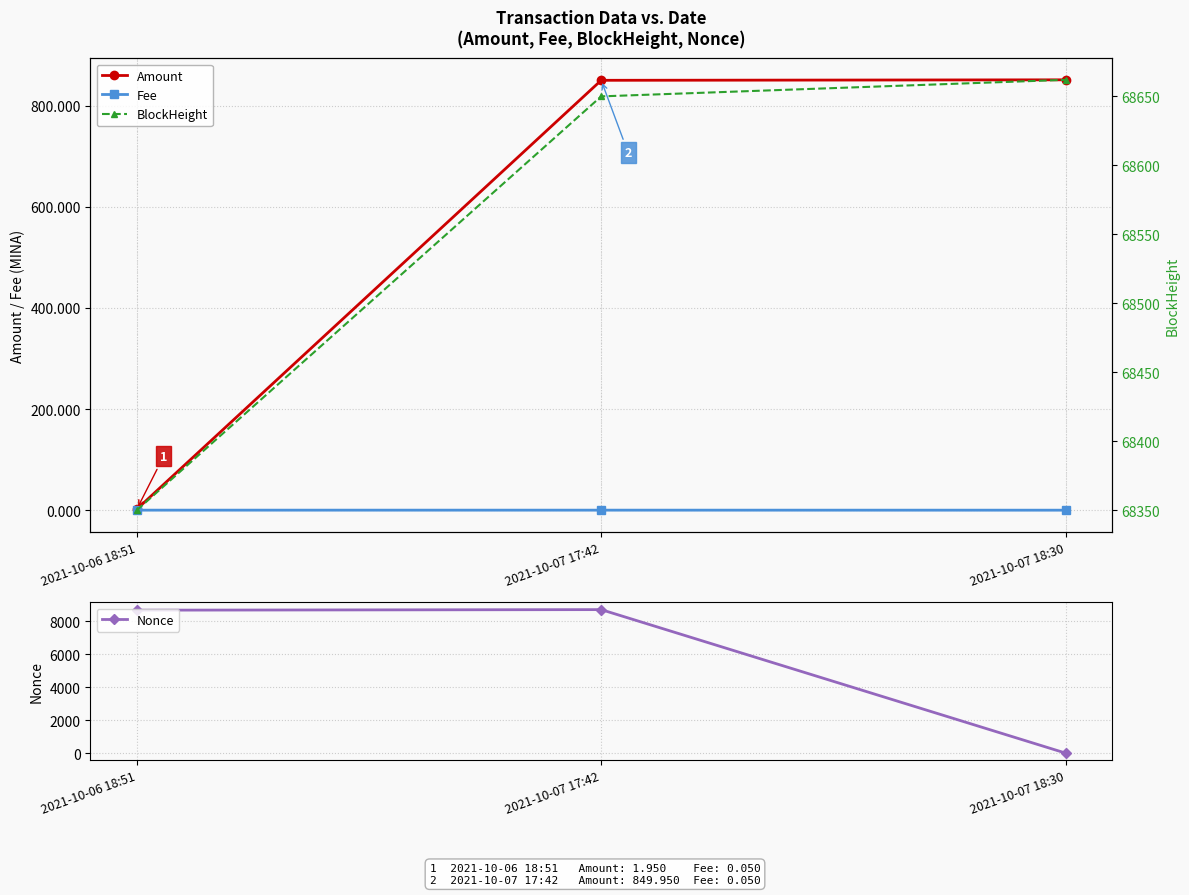

What is the greatest value displayed?

68662.0